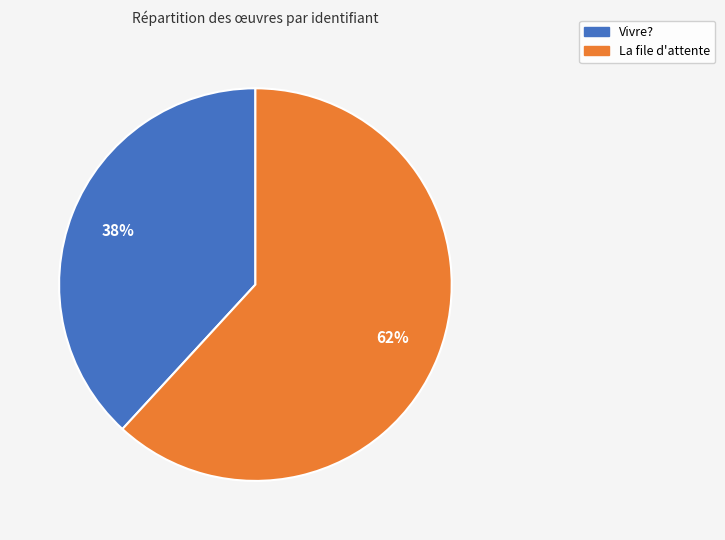

Which slice represents more than half of the pie?

La file d'attente